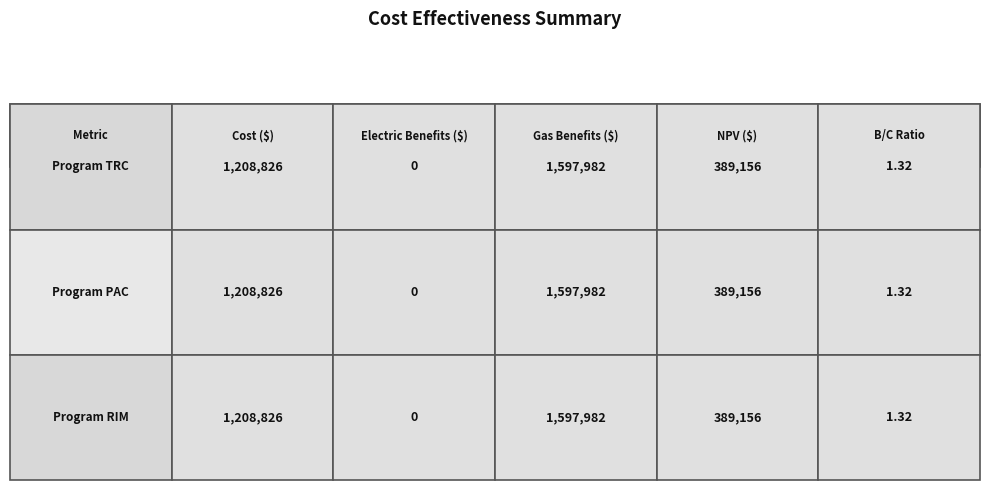

Between Program TRC and Program PAC, which is larger?

Program TRC